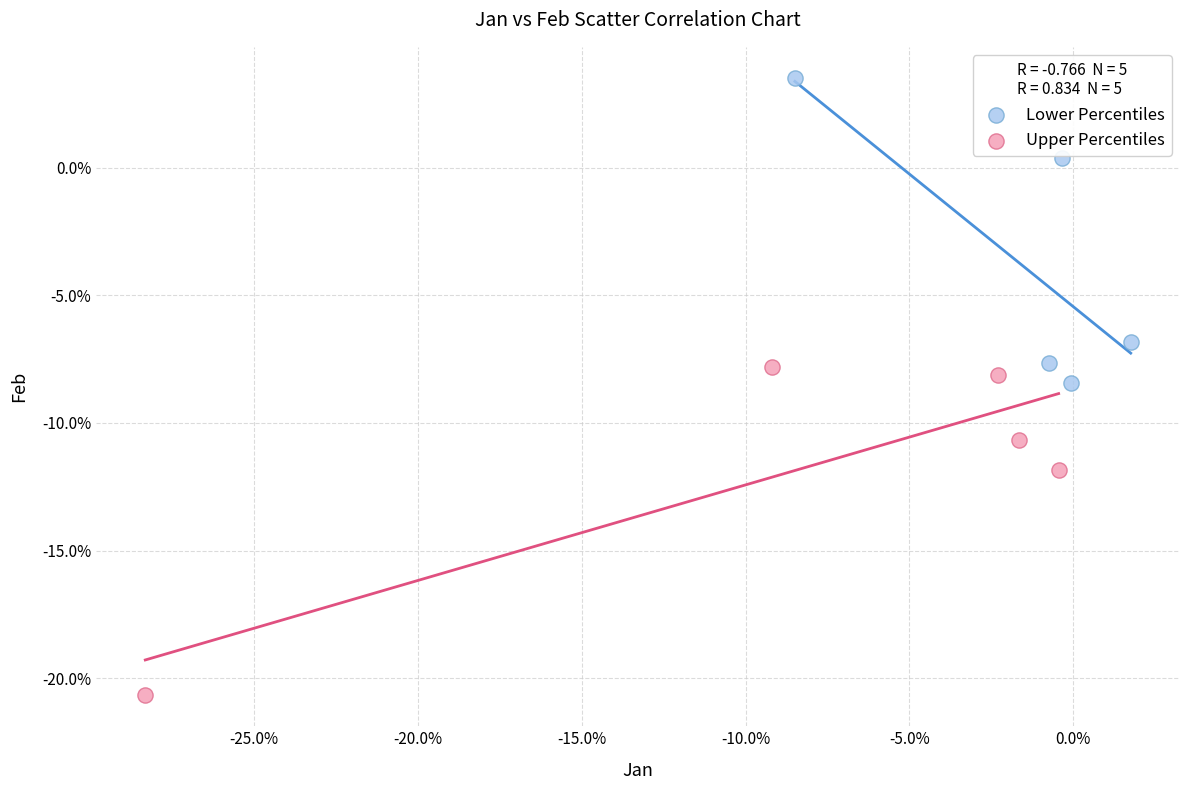

What are all the series names shown in the legend?

Lower Percentiles, Upper Percentiles